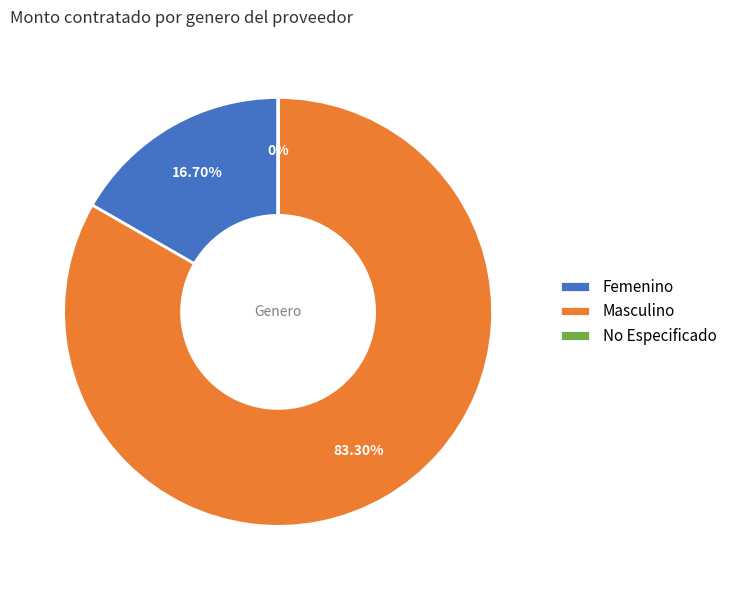

What is the largest slice in the pie chart?

Masculino